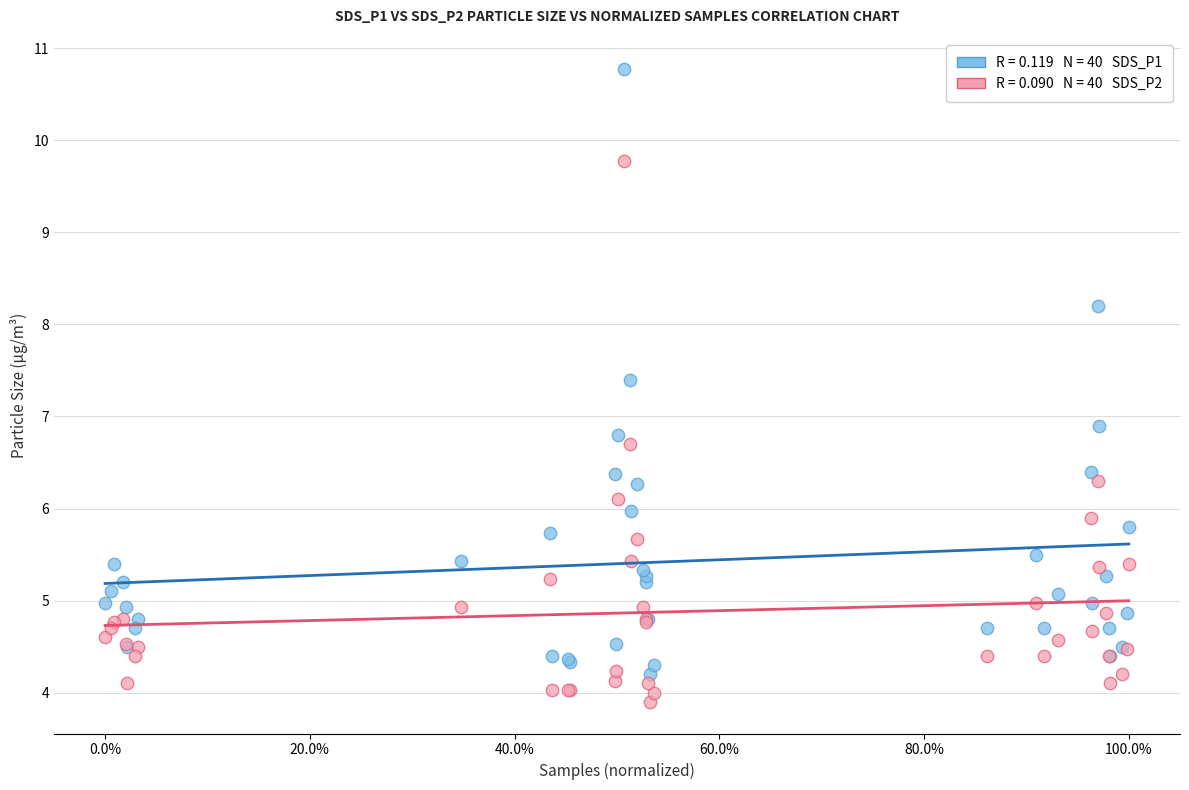

Across all series, what Y value is closest to 7?

6.9